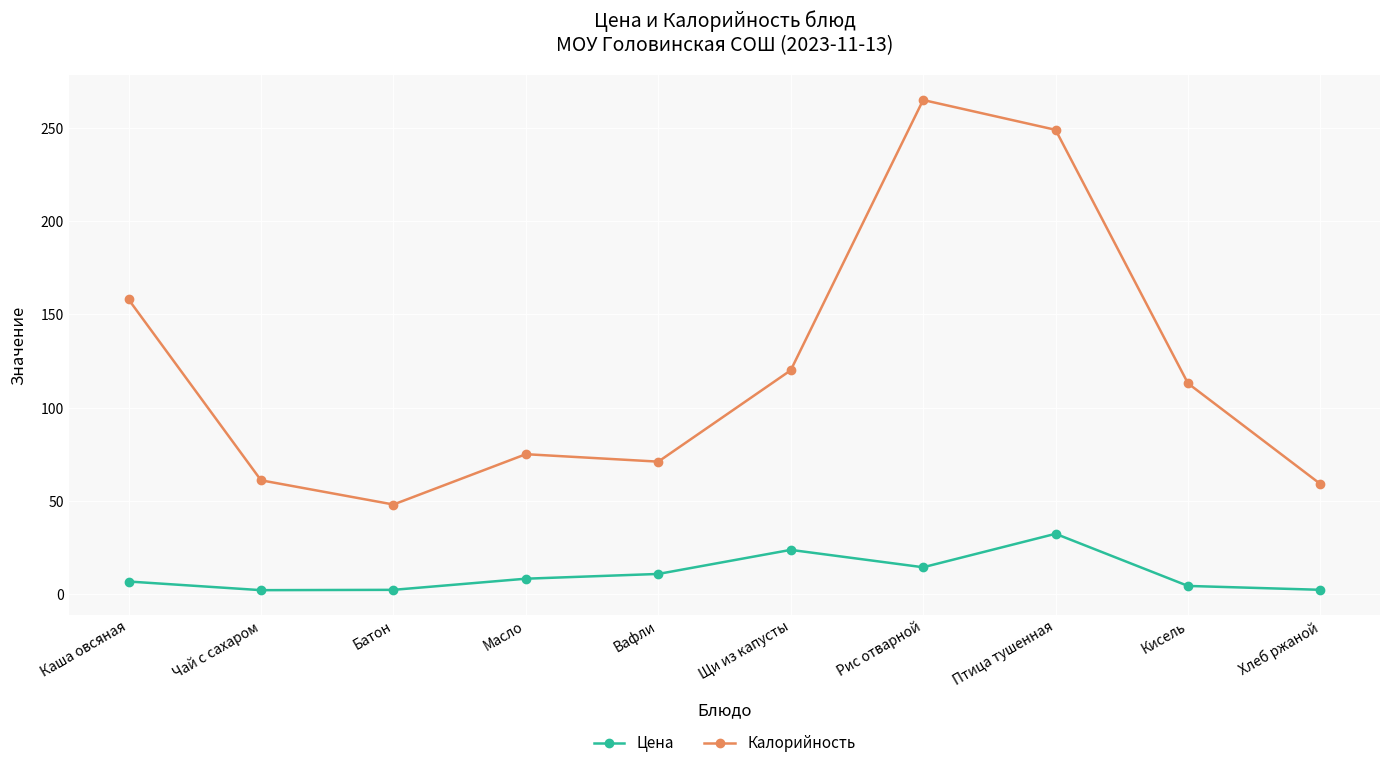

How many interior local peaks does the Цена series have?

2